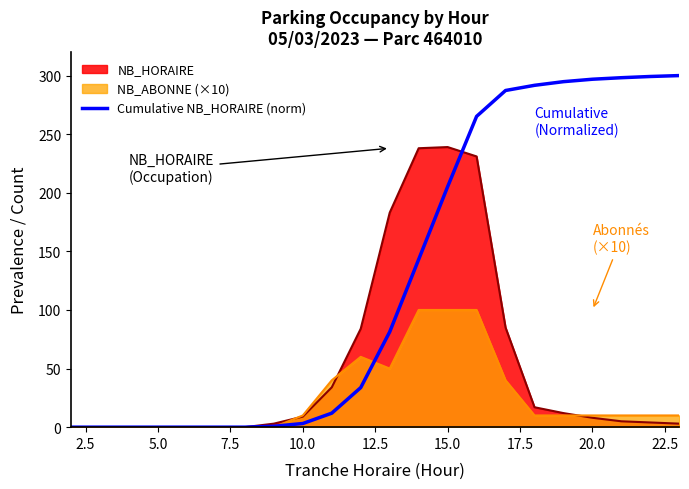

What is the greatest value displayed?

300.0